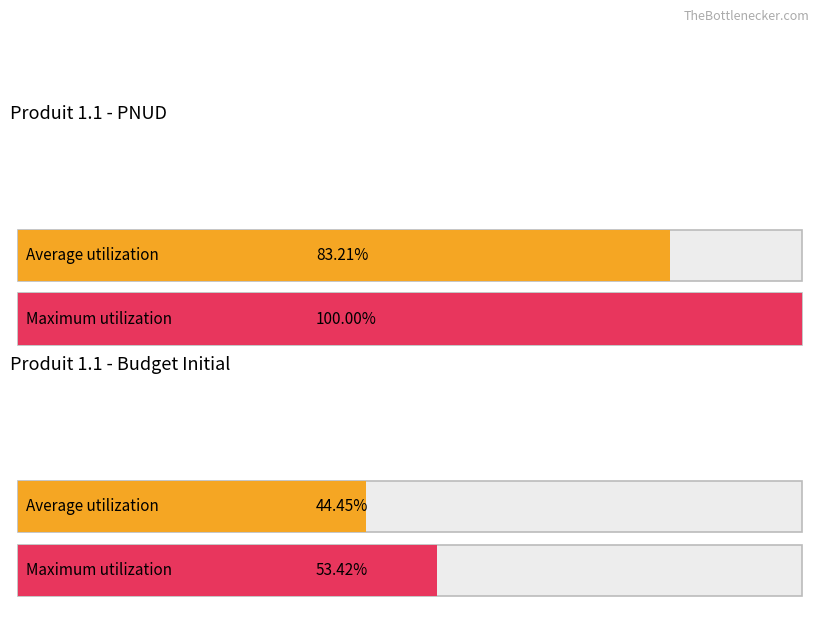

Are the bars grouped side by side (vs. stacked)?

Yes